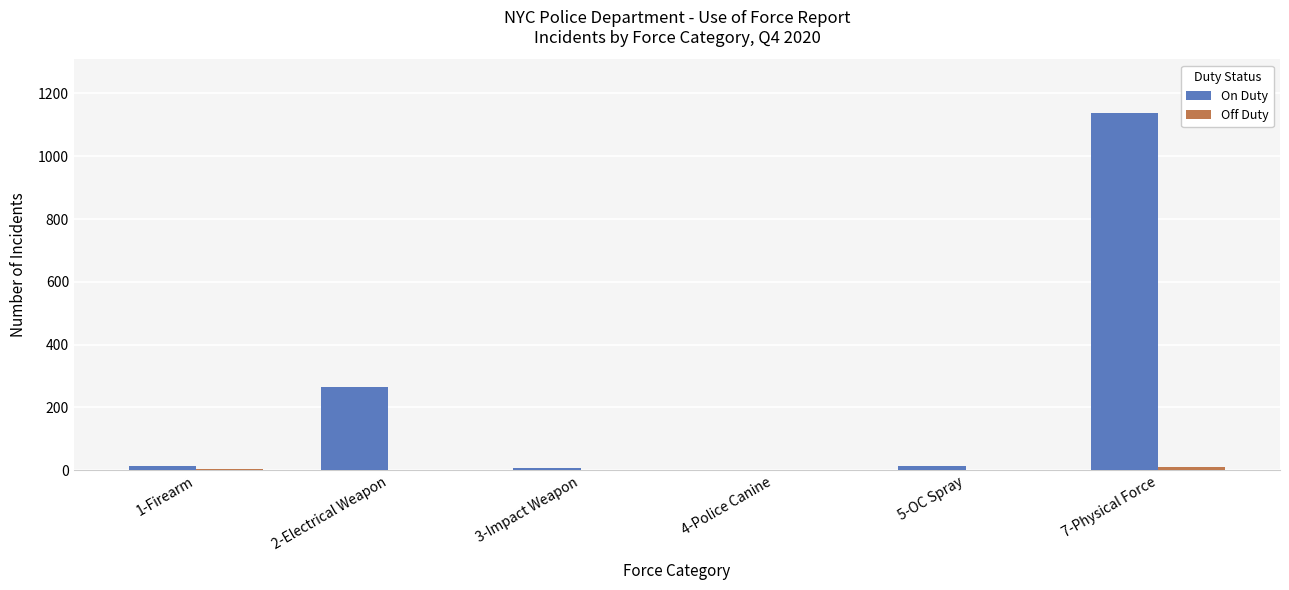

Count the number of categories in the chart.

6